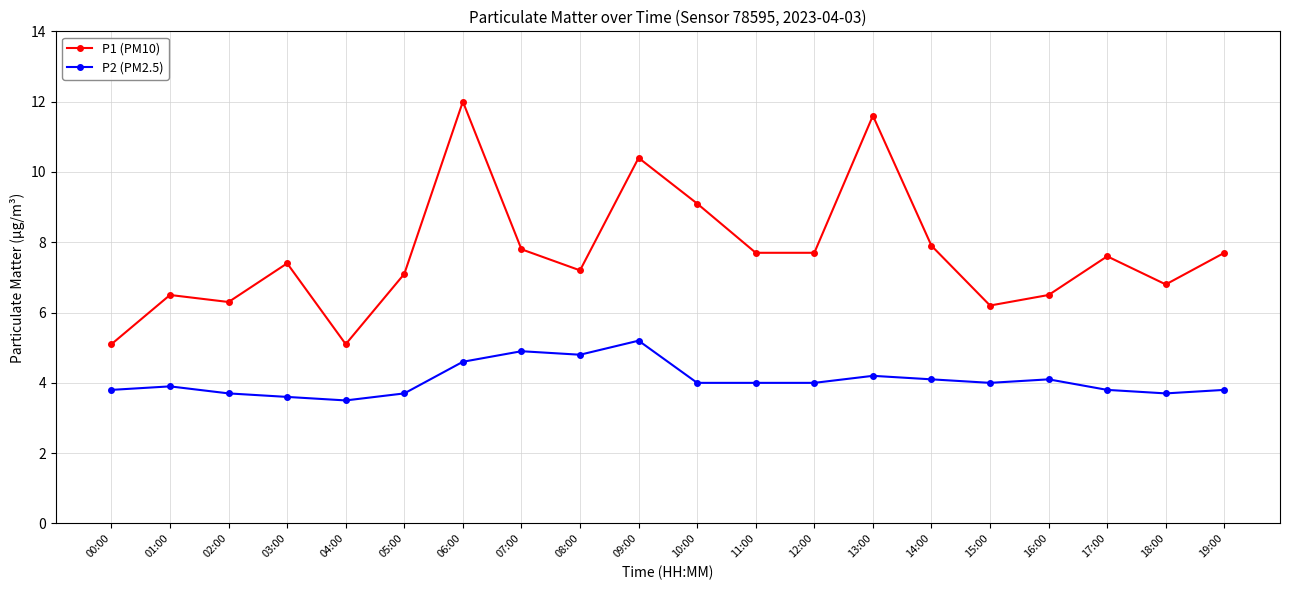

What position from the right is 14:00?

6